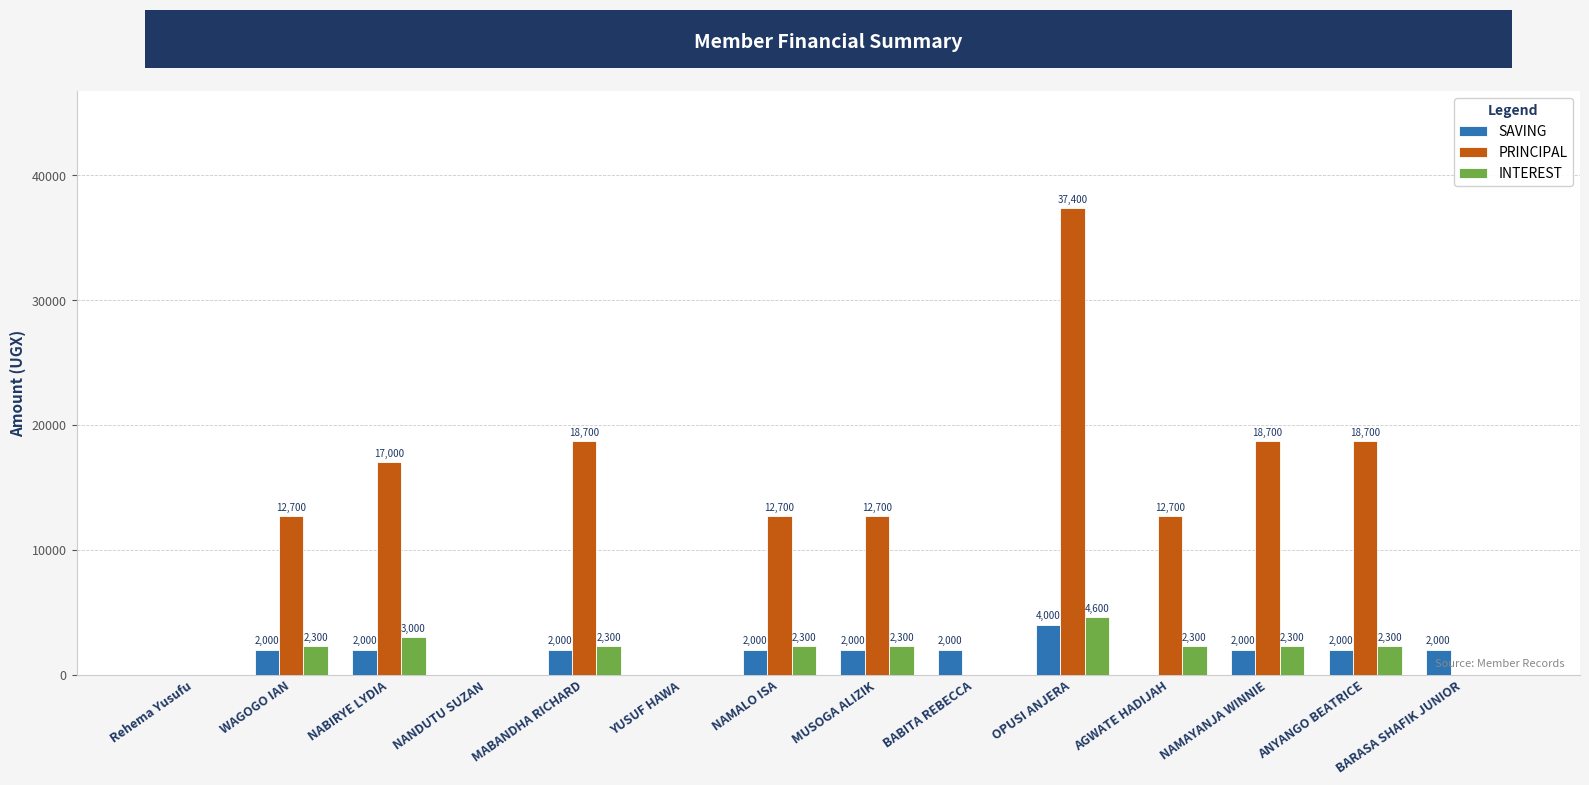

Is the value of INTEREST at NAMAYANJA WINNIE greater than the value of SAVING at WAGOGO IAN?

Yes